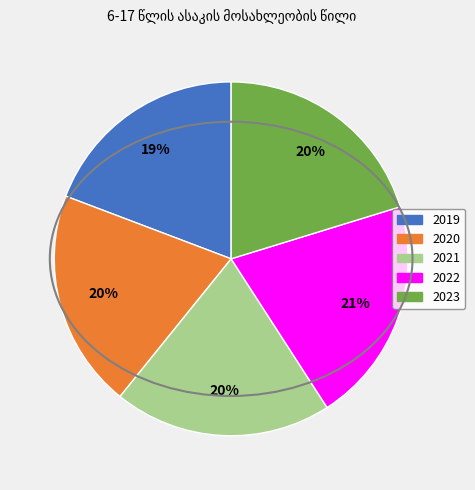

Which category has the smallest portion of the pie?

2019